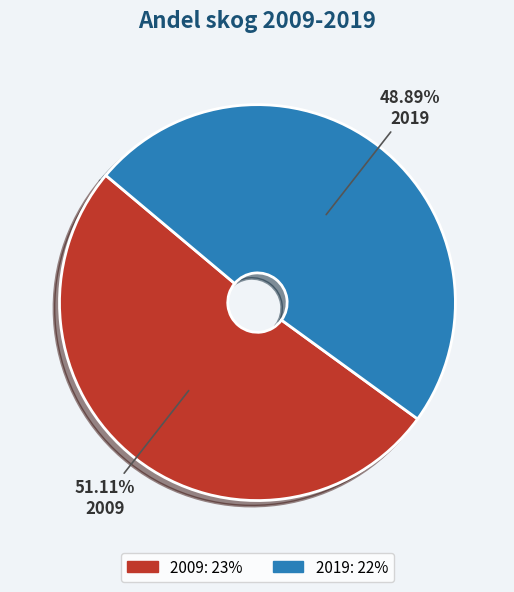

What is the ratio of the value at 2009 to the value at 2019?

1.0